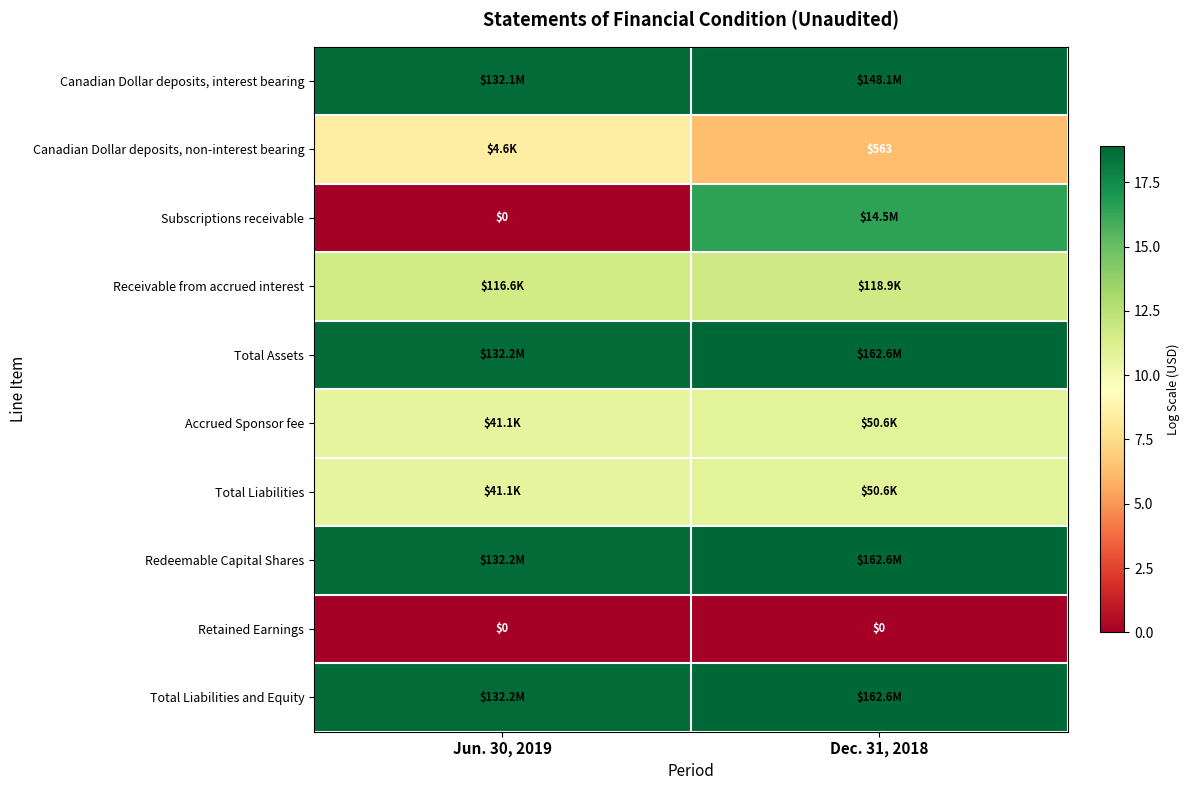

Is the value of Canadian Dollar deposits, non-interest bearing at Dec. 31, 2018 greater than the value of Subscriptions receivable at Jun. 30, 2019?

Yes